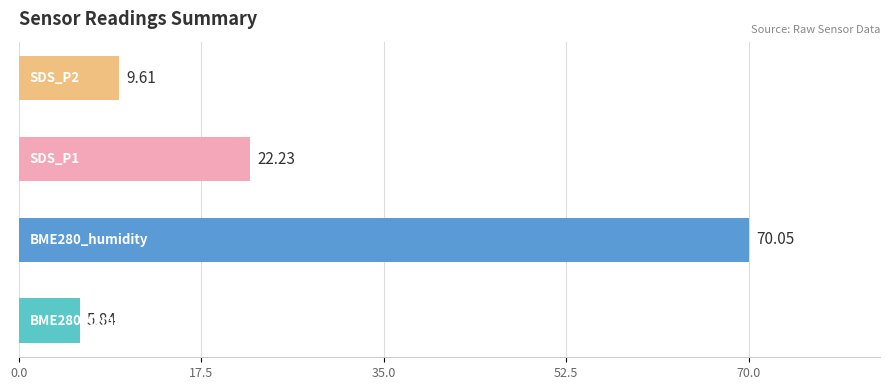

What is the sum of all values?

107.7